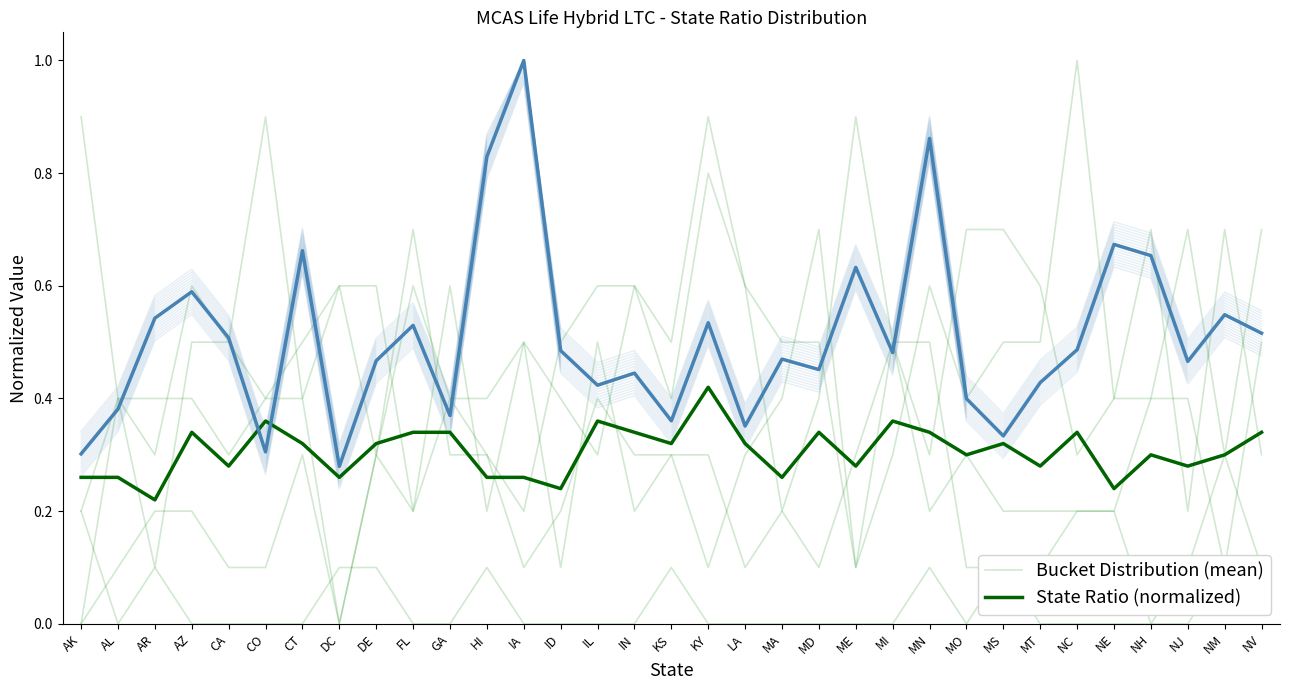

What is the sum of the State Ratio (normalized) values at MN and AL?

1.2